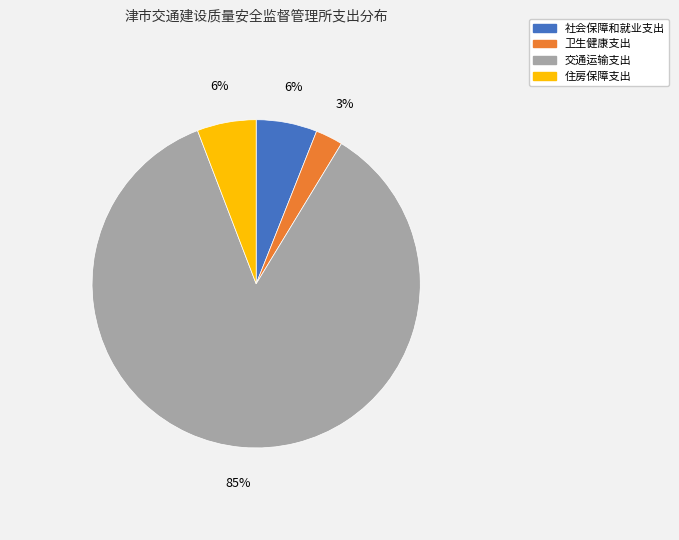

What percentage is the 卫生健康支出 slice, to the nearest percent?

3%